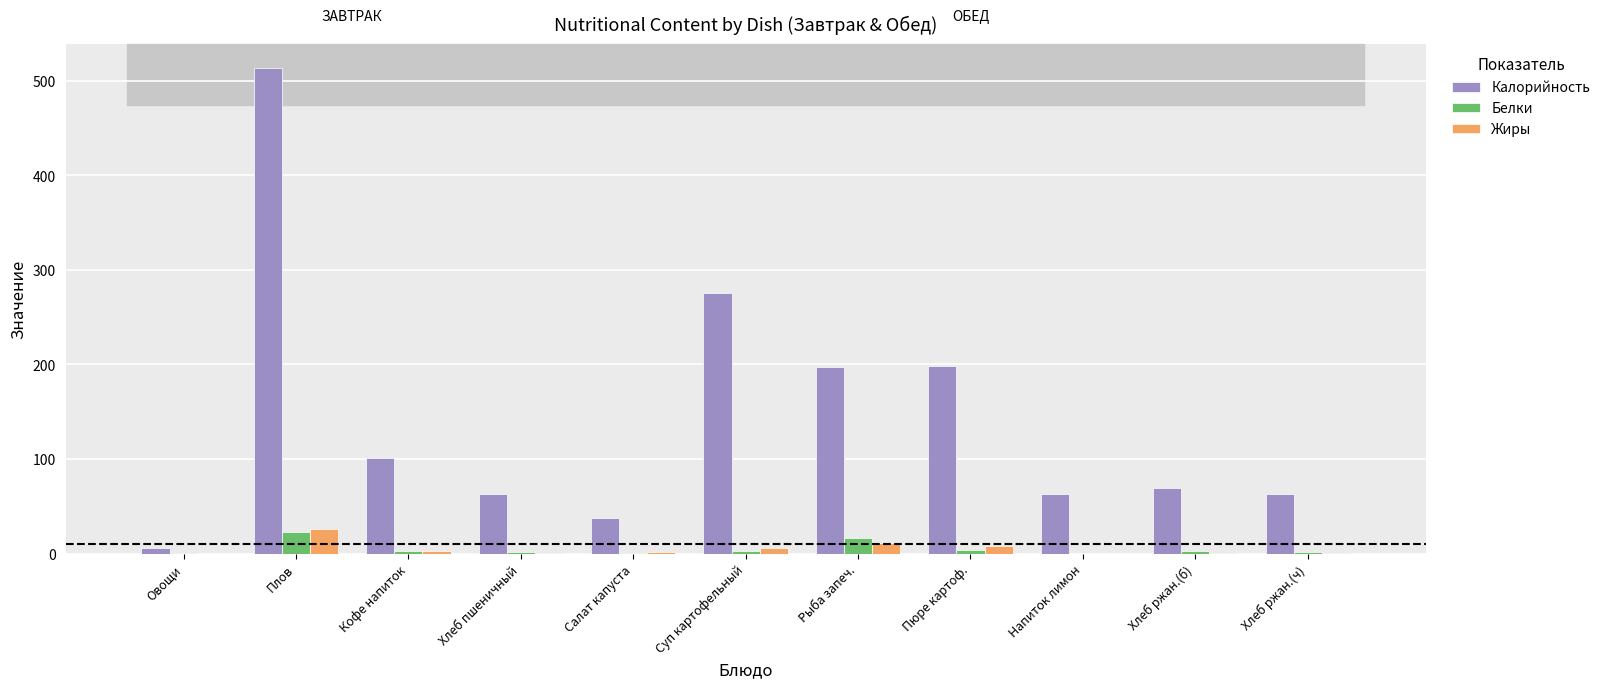

How many categories are shown in the chart?

11